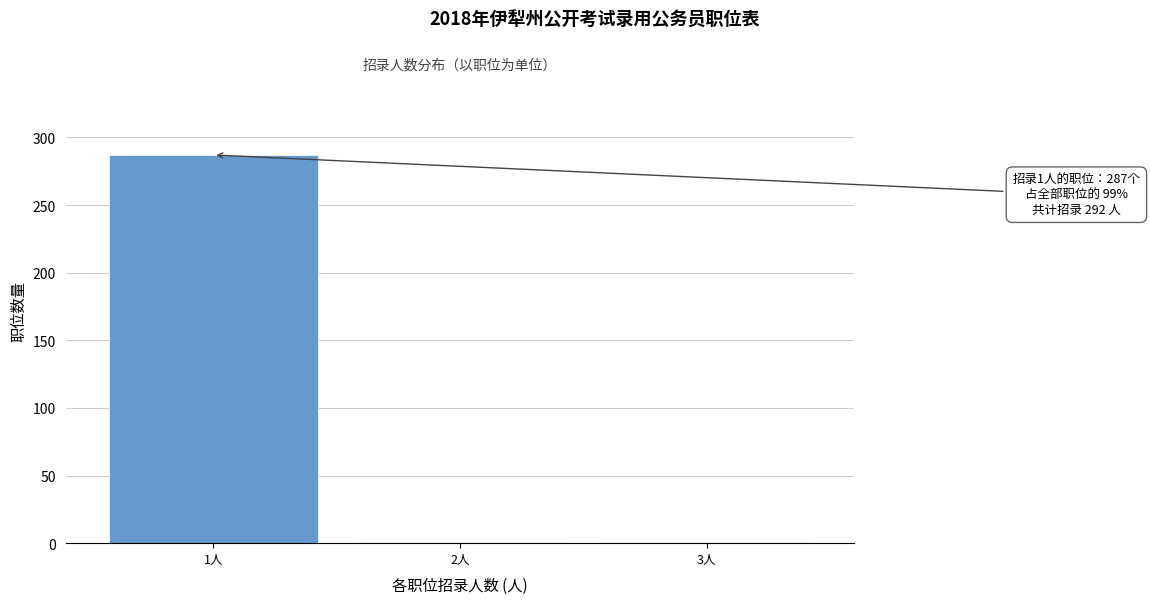

Reading left to right, what are all the values shown in this chart?

1人=287	2人=1	3人=1